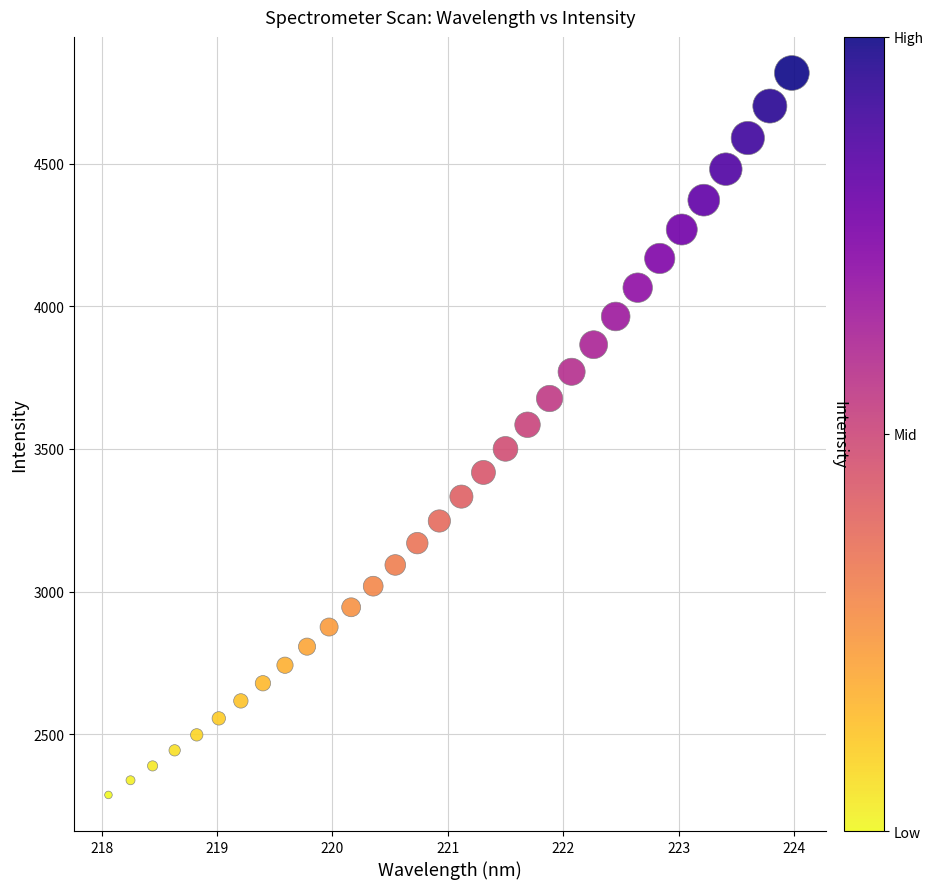

What is the range of Y values (max minus min)?

2530.4